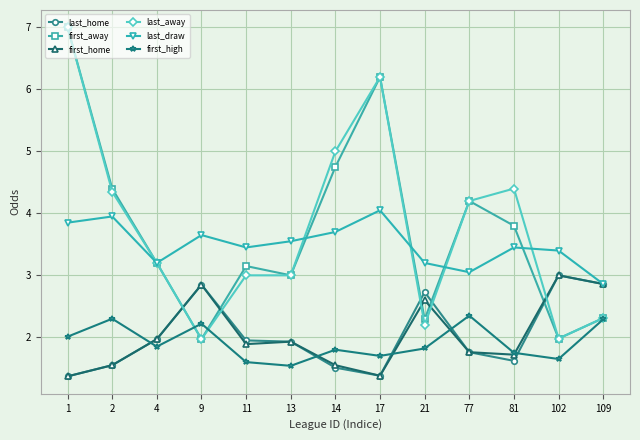

Which series changed the most between 14 and 17?

first_away